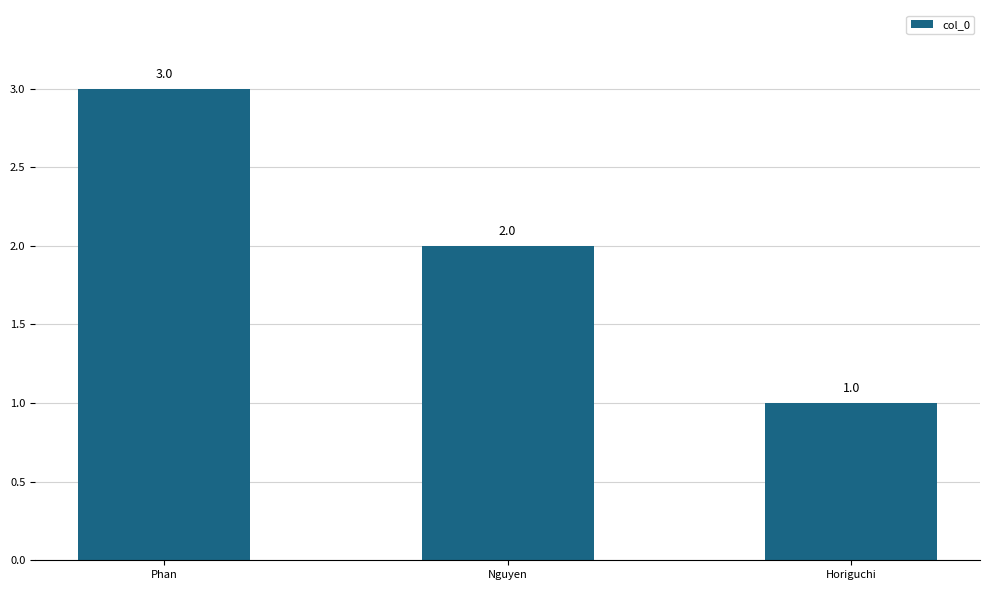

What is the maximum value shown in the chart?

3